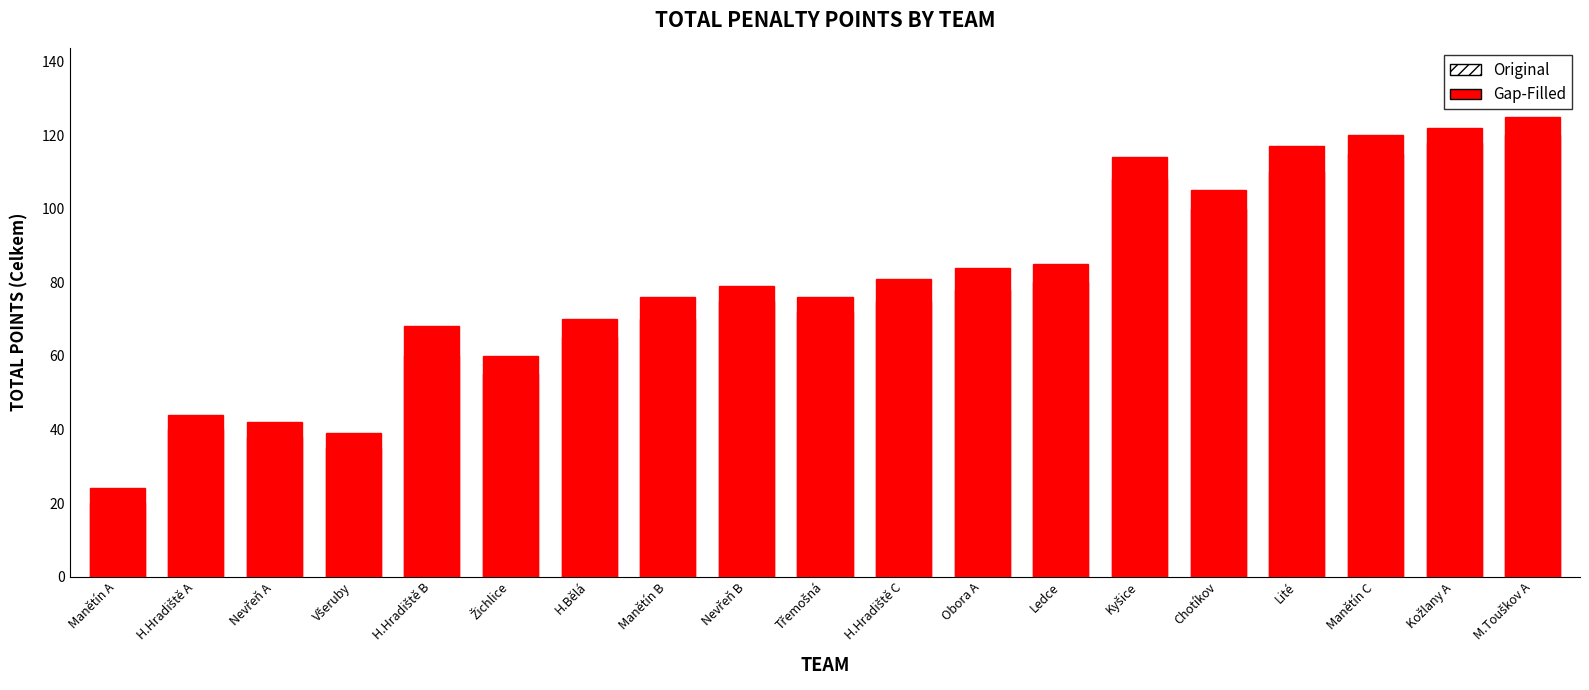

What is the spread (max minus min) of values at Chotíkov?

5